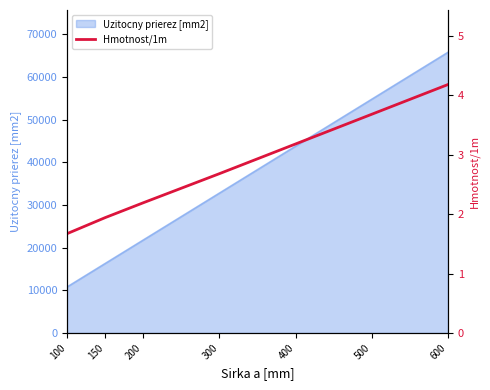

True or false: there are more than 0 points higher than both neighbors.

False